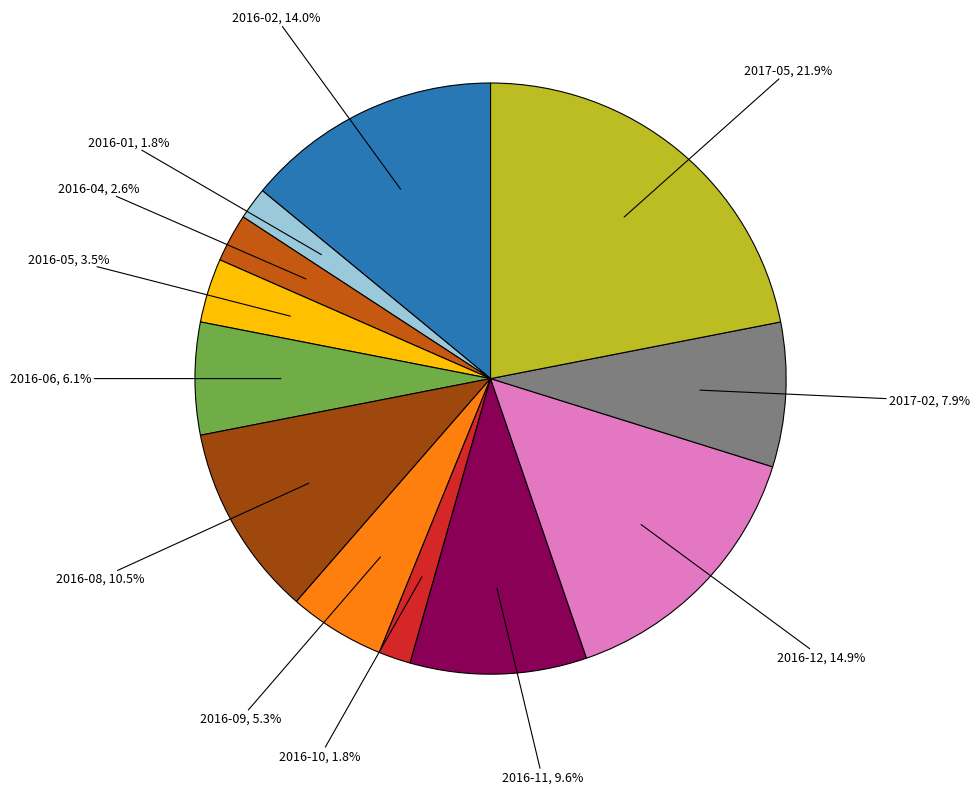

Which has a higher value, 2016-06 or 2017-05?

2017-05